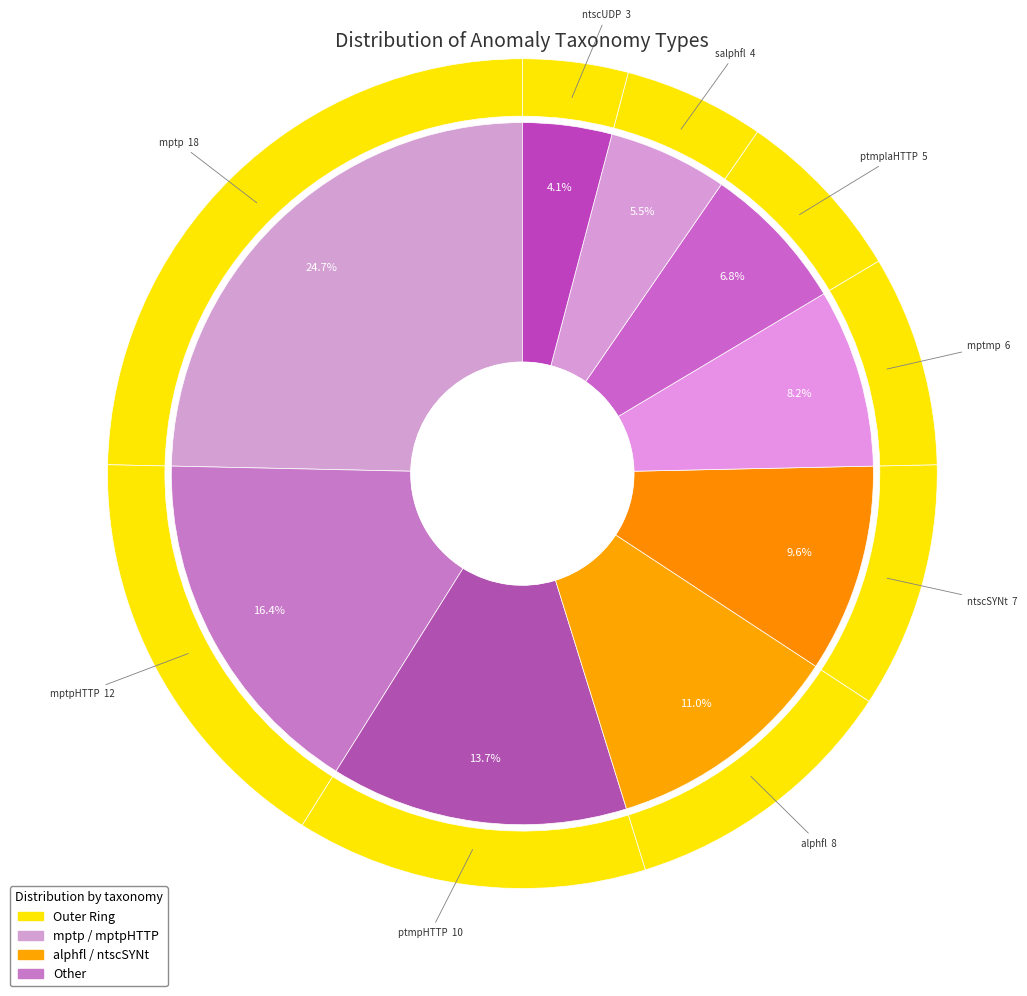

To the nearest percent, what percentage of the pie is ntscUDP?

4%